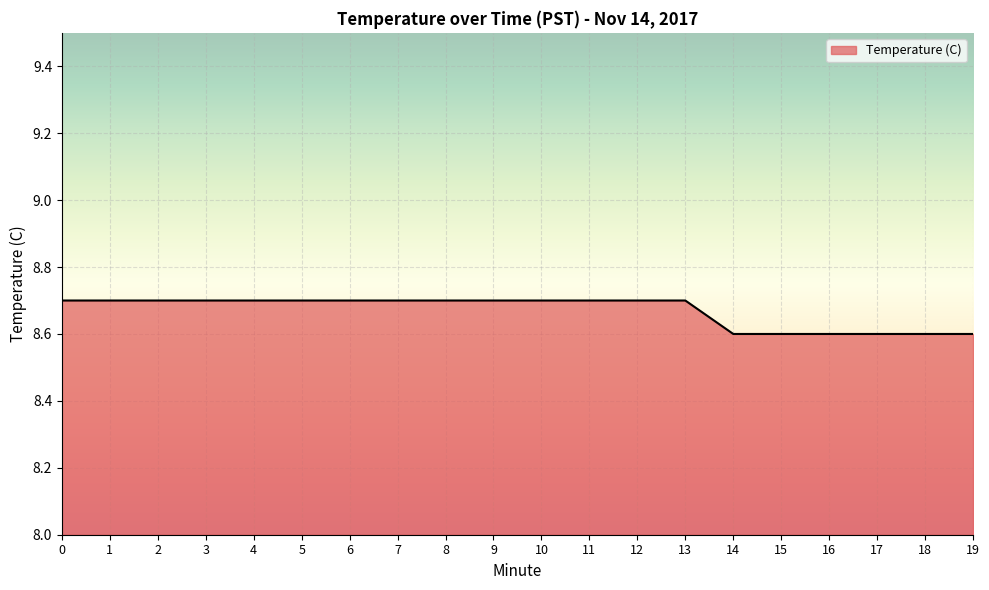

Count the values in the range 8 to 9.

20